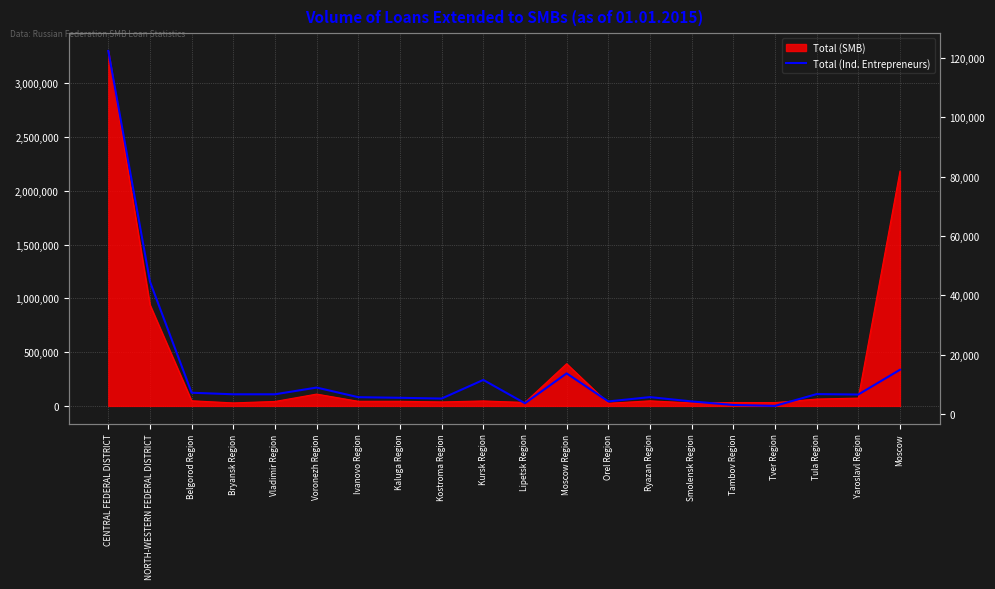

Which label corresponds to the largest value in the chart?

CENTRAL FEDERAL DISTRICT